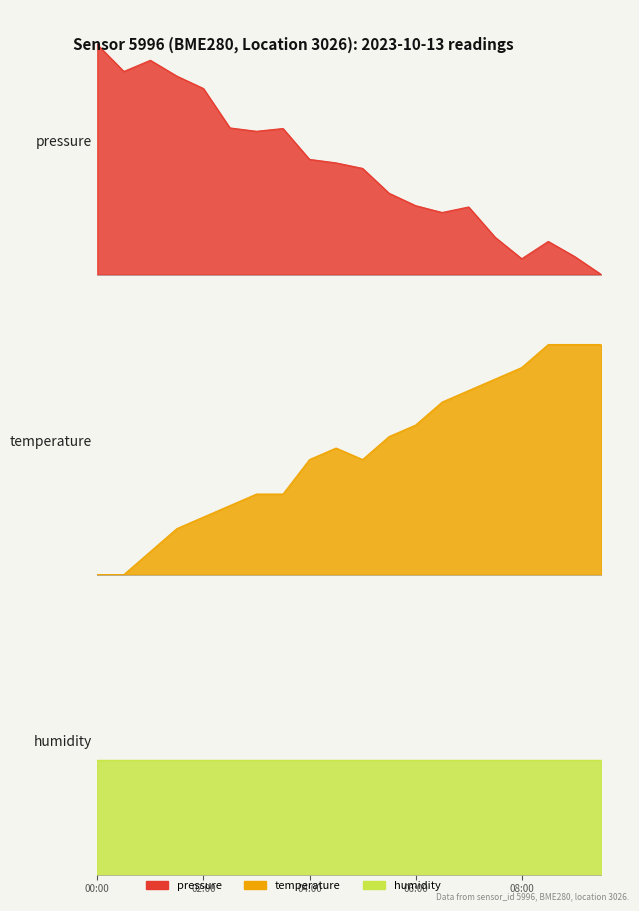

Which category has the lowest value in the pressure series?

09:30